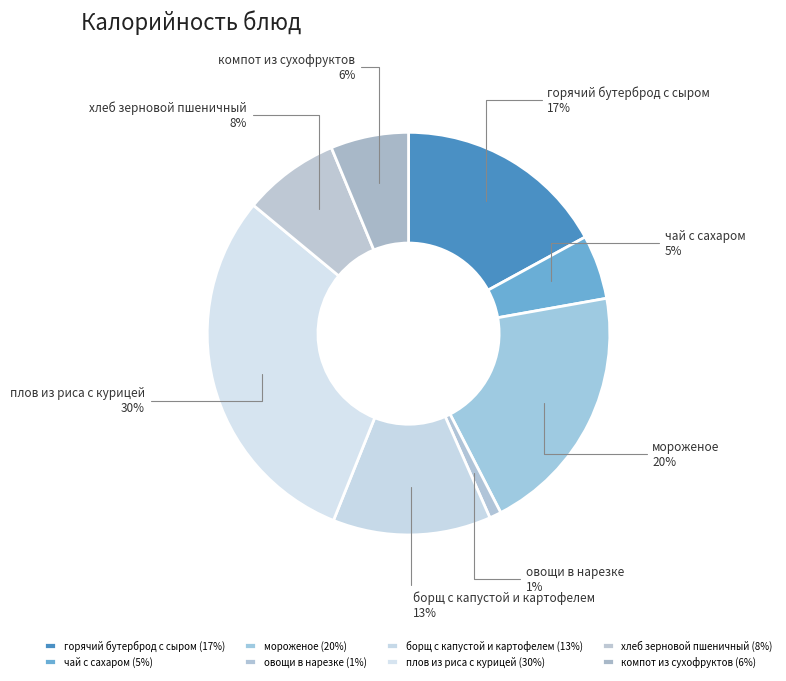

Does any single category account for the majority?

No